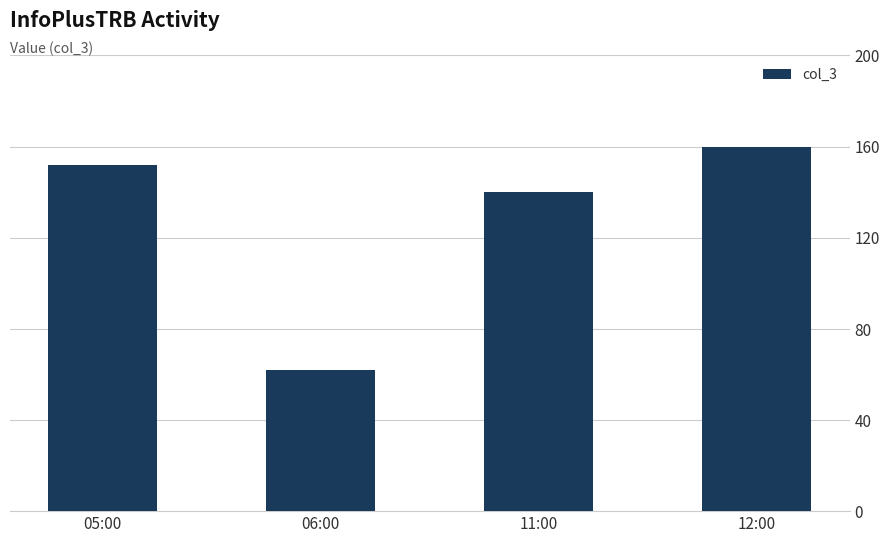

What is the sum of the values at 11:00 and 05:00?

292